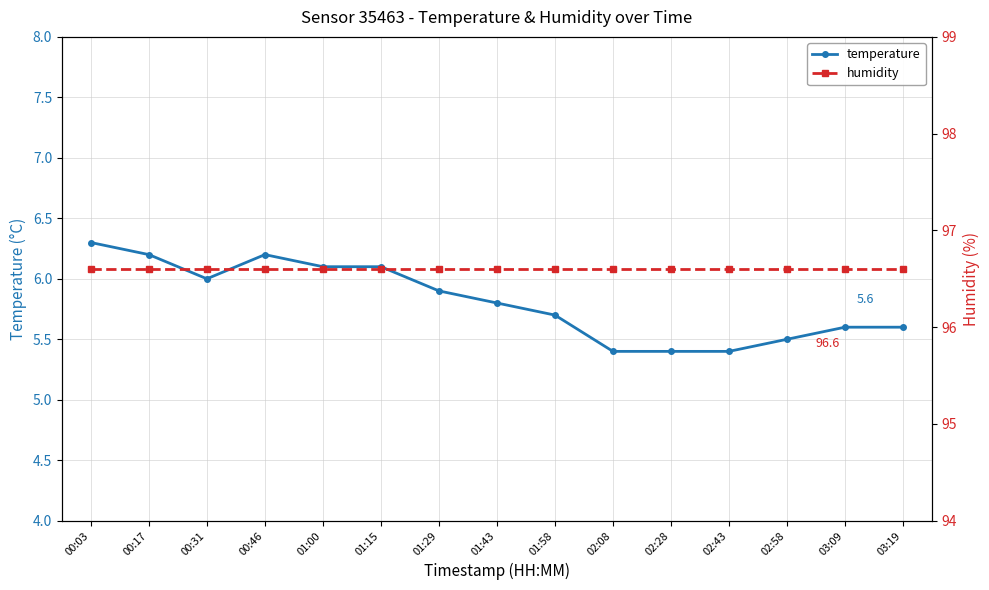

What is the spread (max minus min) of values at 00:46?

90.4